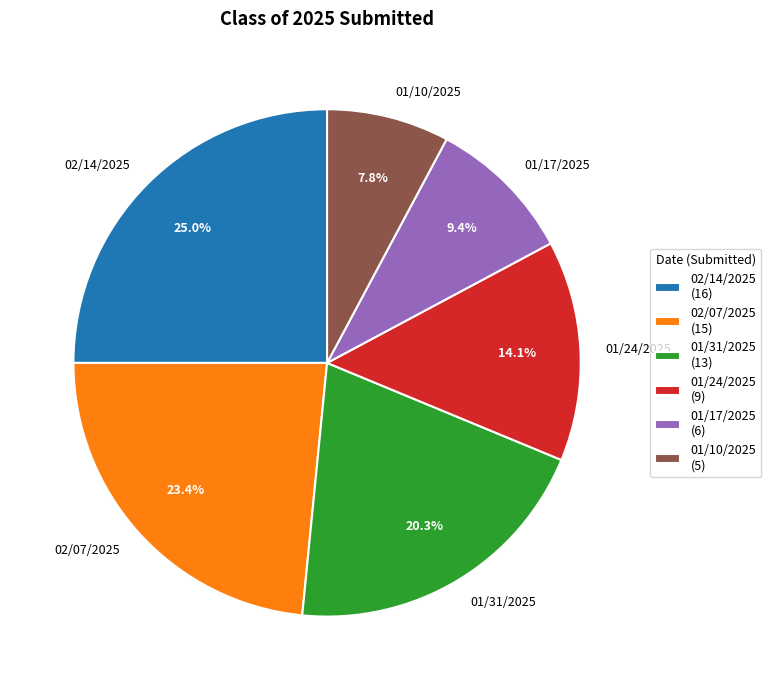

Rank the categories by value from lowest to highest.

01/10/2025, 01/17/2025, 01/24/2025, 01/31/2025, 02/07/2025, 02/14/2025